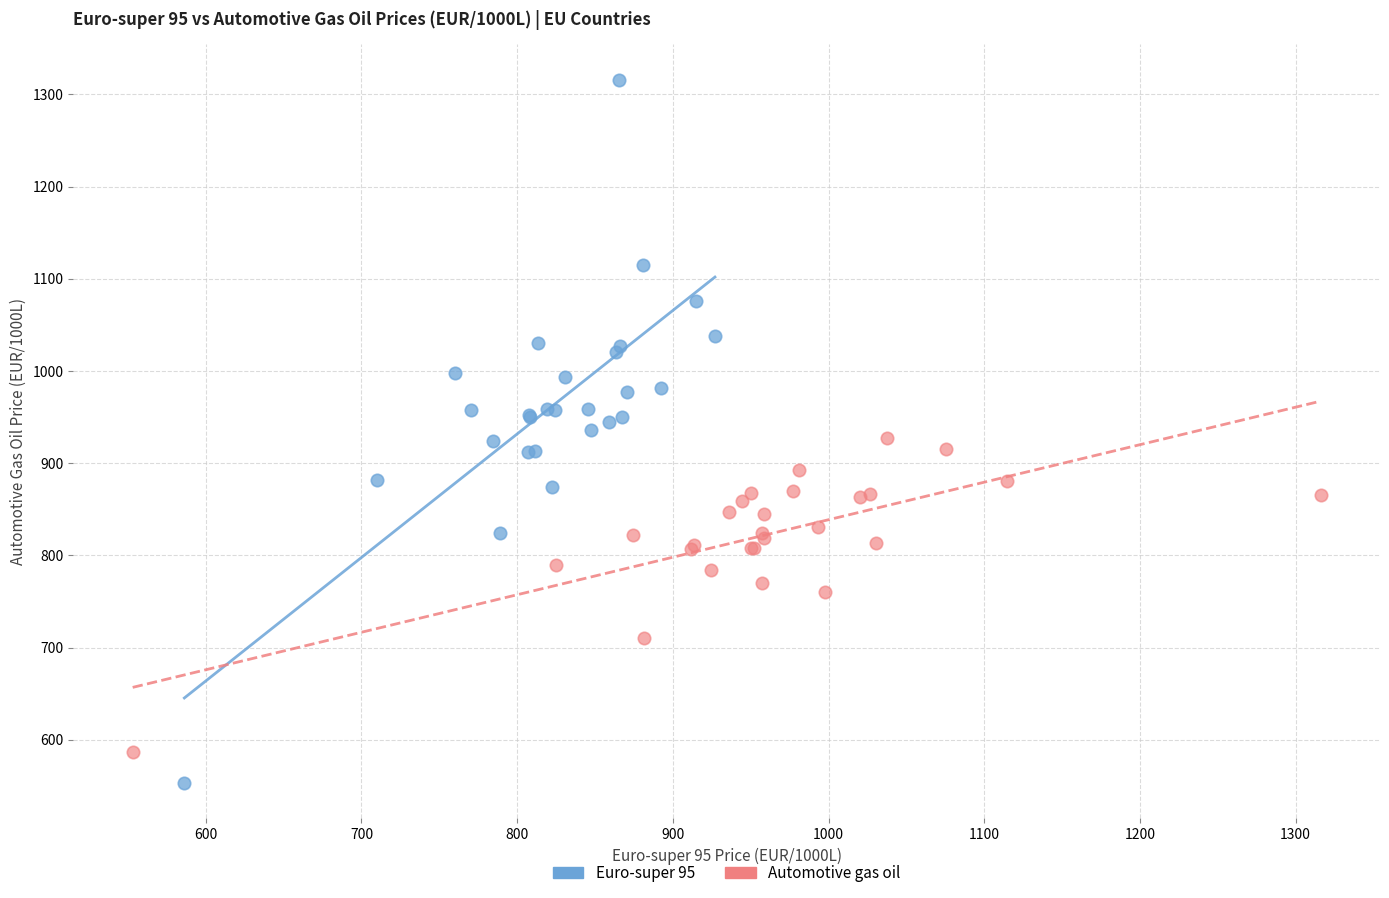

Which series has the largest Y range (max minus min)?

Euro-super 95